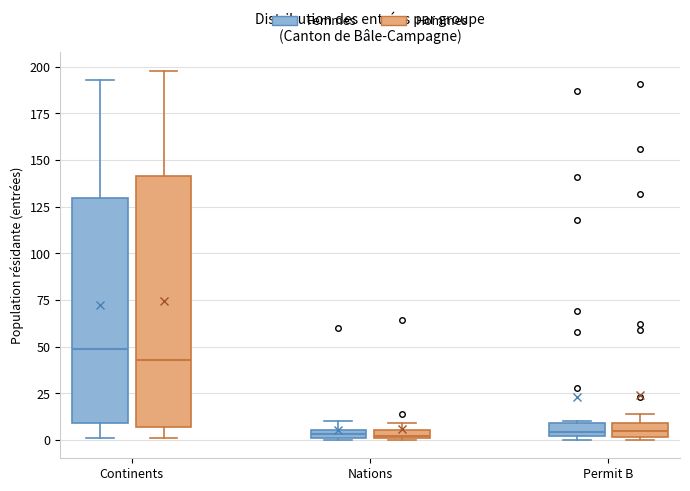

Comparing the boxes themselves (not the whiskers), which one is the tallest?

Continents (Hommes)